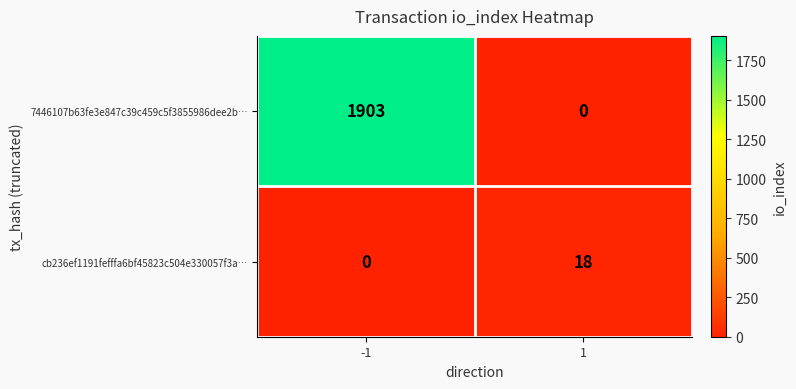

What is the difference between the highest and lowest values at 1?

18